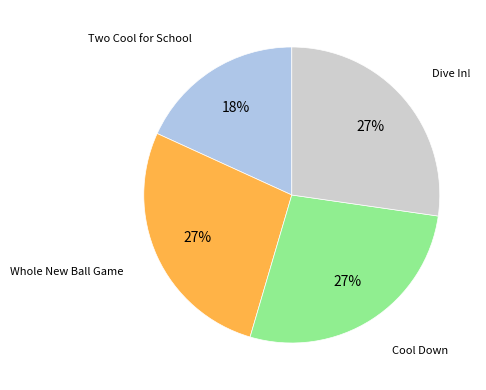

Which category has the smallest portion of the pie?

Two Cool for School